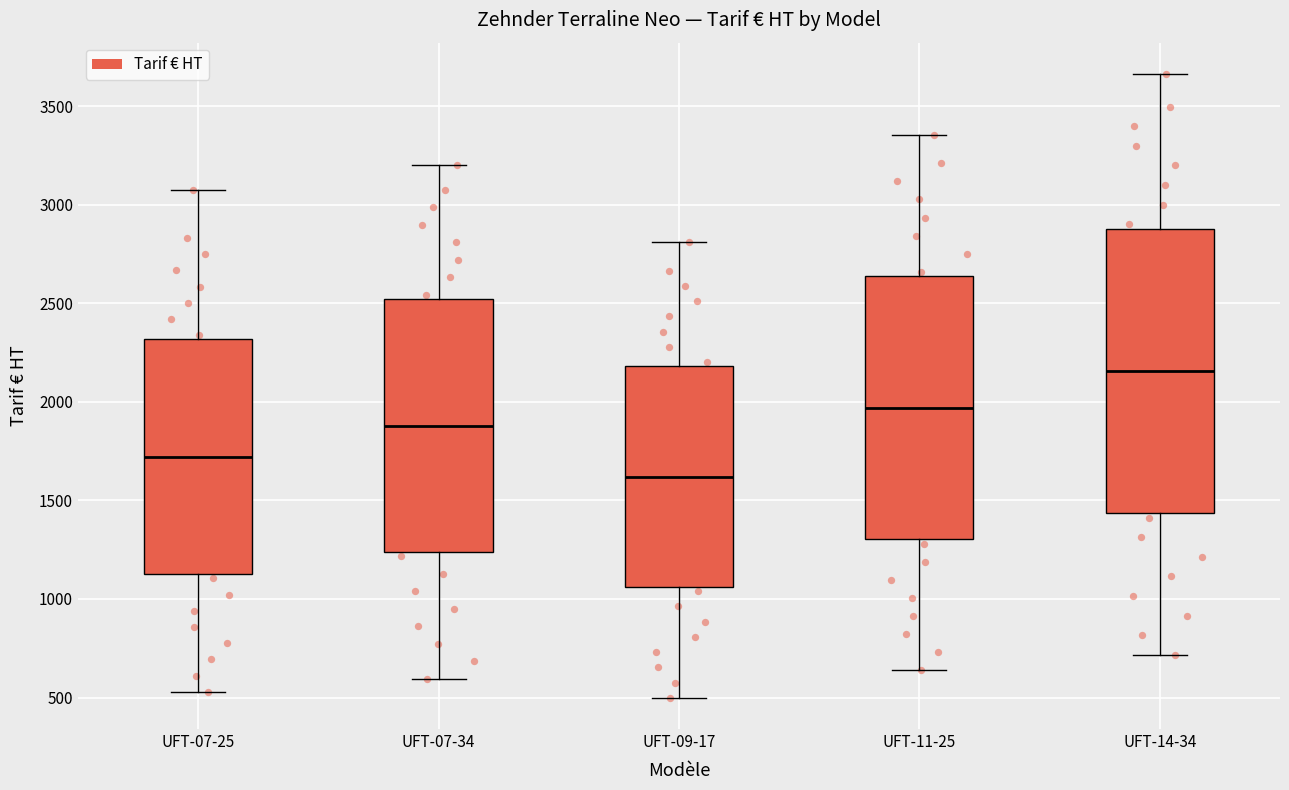

Which box has the highest median line?

UFT-14-34